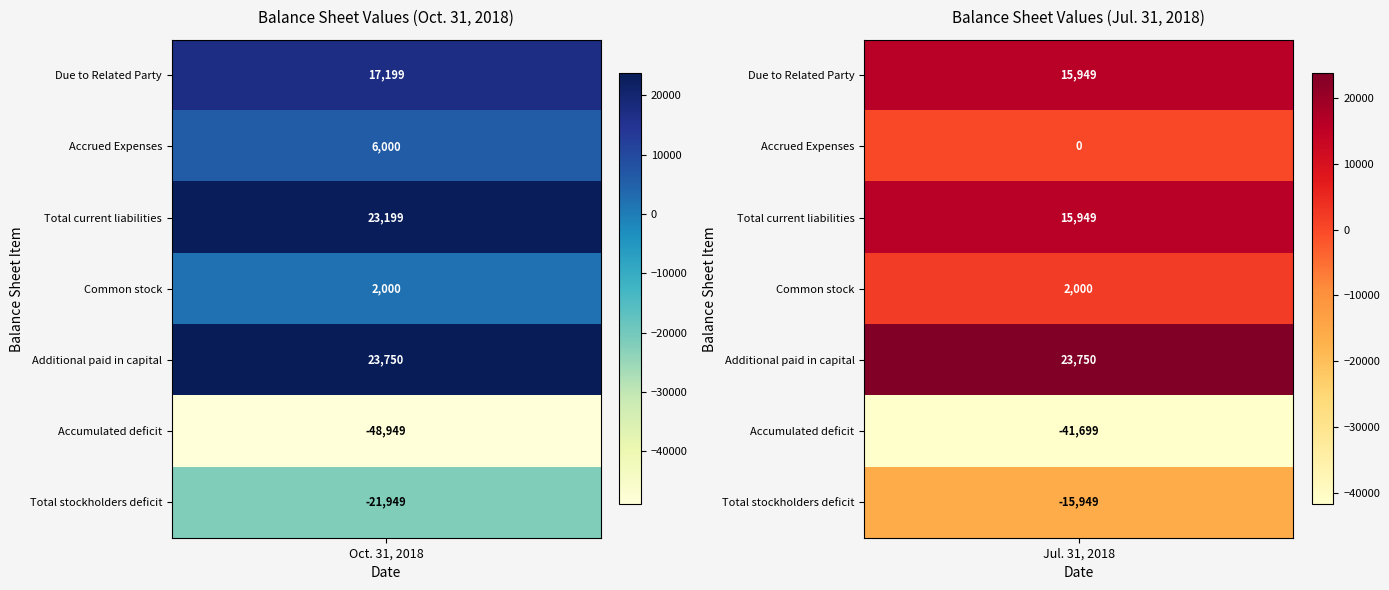

Which series has the largest total across all categories?

Additional paid in capital